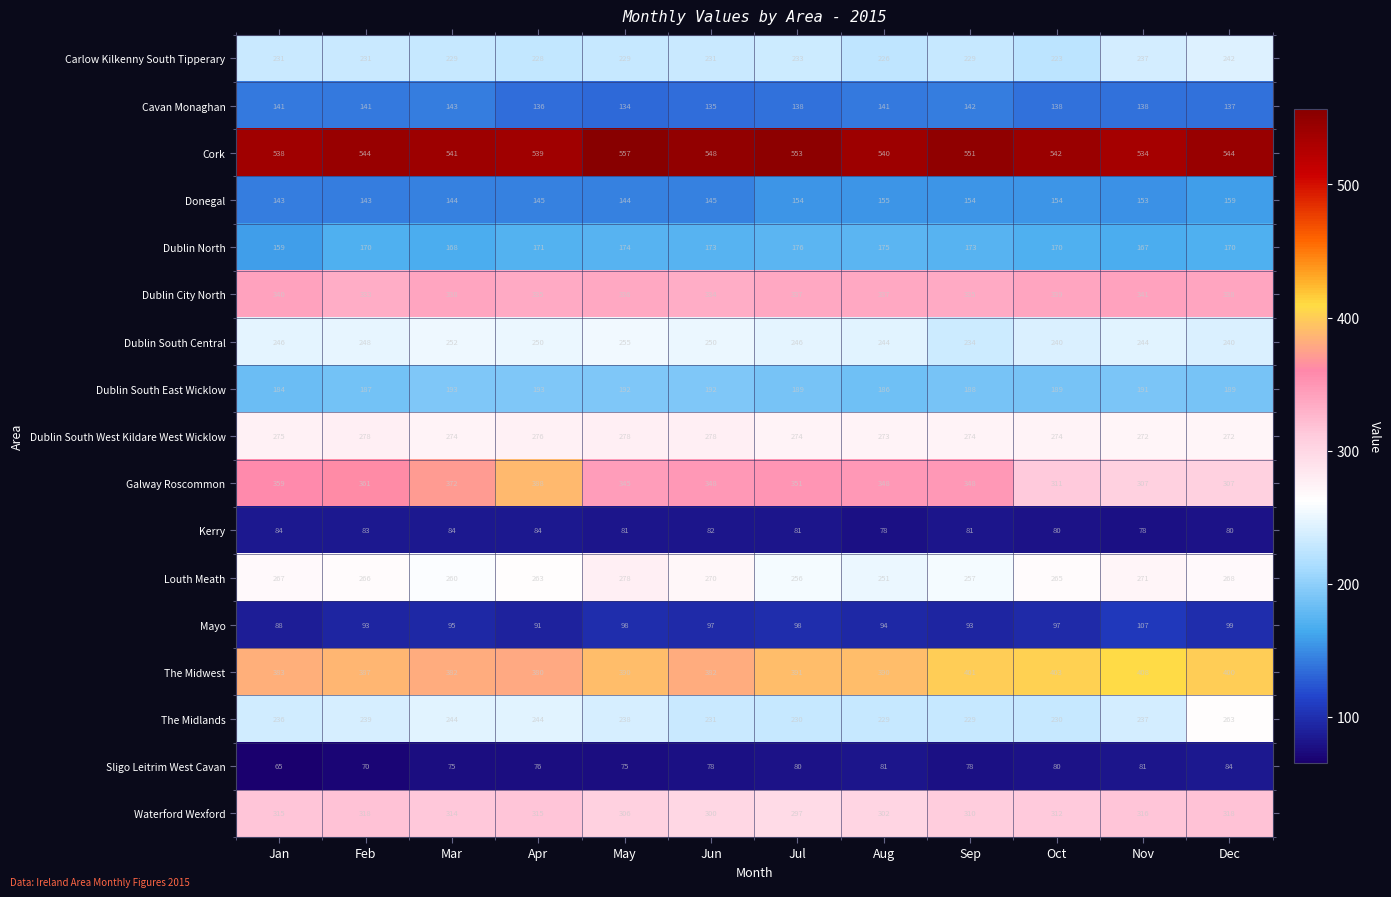

At Jul, list the series in order from largest to smallest.

Cork, The Midwest, Galway Roscommon, Dublin City North, Waterford Wexford, Dublin South West Kildare West Wicklow, Louth Meath, Dublin South Central, Carlow Kilkenny South Tipperary, The Midlands, Dublin South East Wicklow, Dublin North, Donegal, Cavan Monaghan, Mayo, Kerry, Sligo Leitrim West Cavan